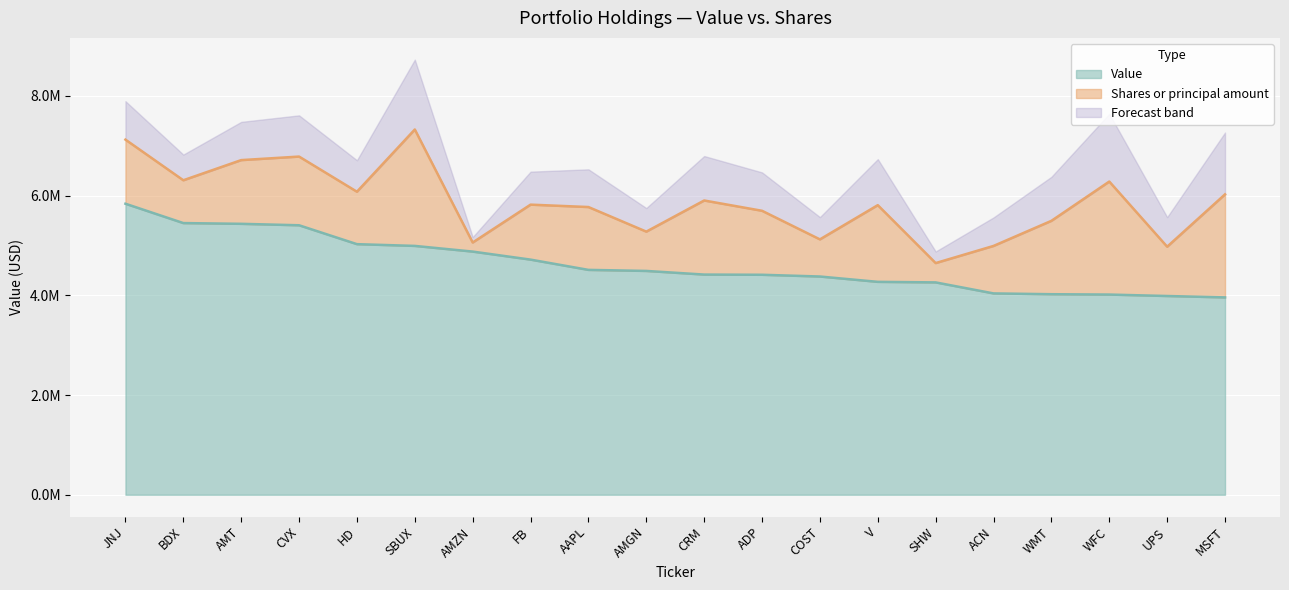

What is the change in value from BDX to MSFT?

-1491000